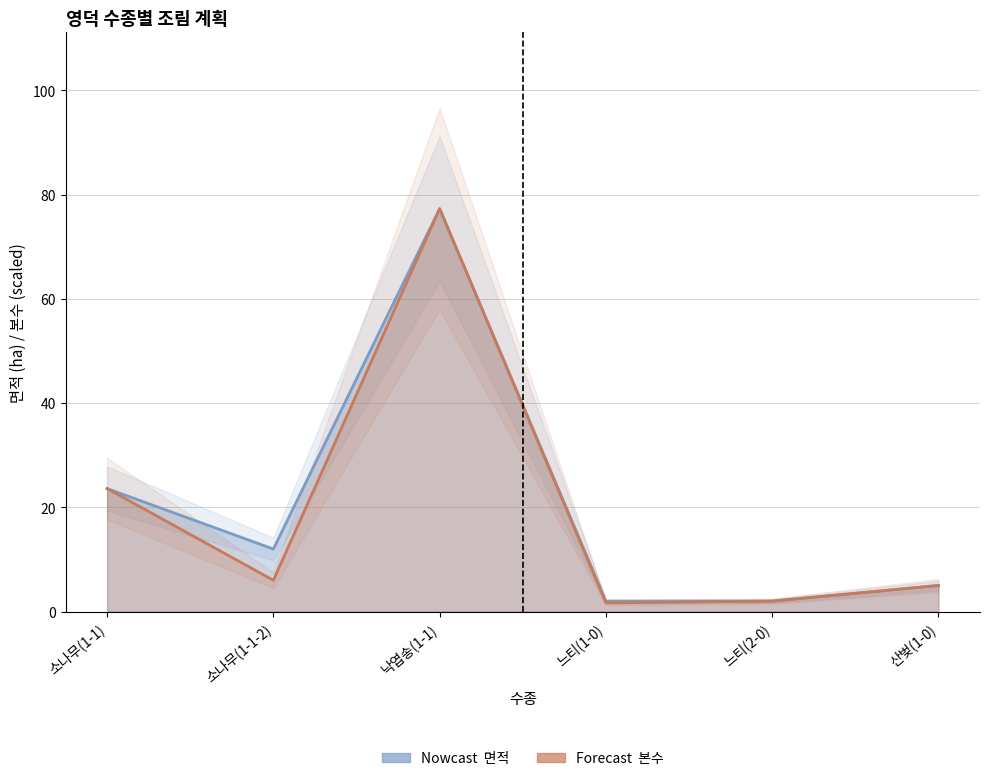

How many values in the 면적 series are below 12?

3